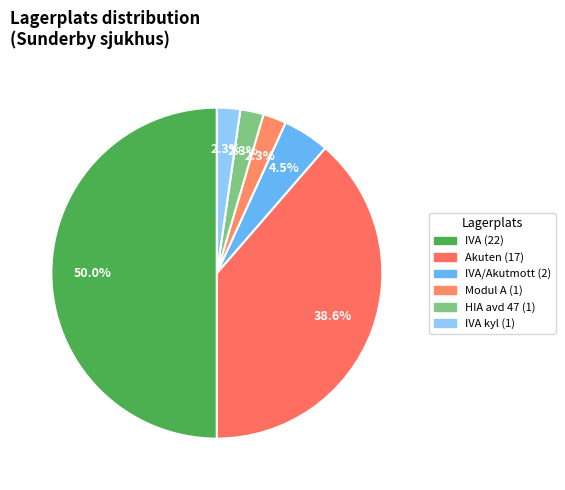

How many slices are in this pie chart?

6